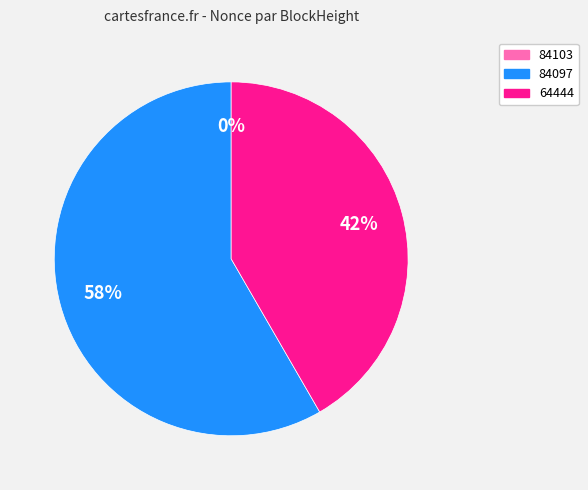

To the nearest percent, what is the difference between the largest and smallest slice percentages?

58%